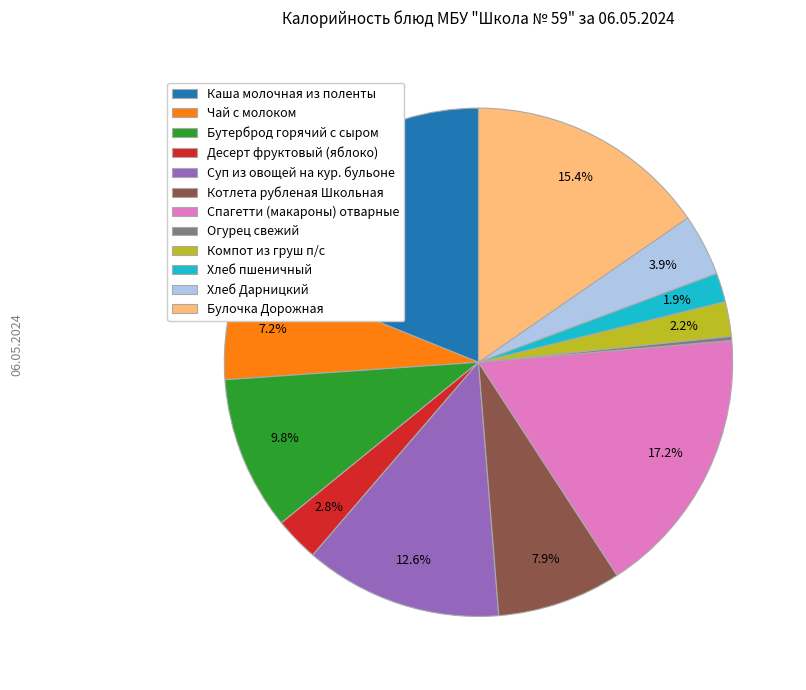

The Компот из груш п/с slice represents 2% of the pie. True or false?

True